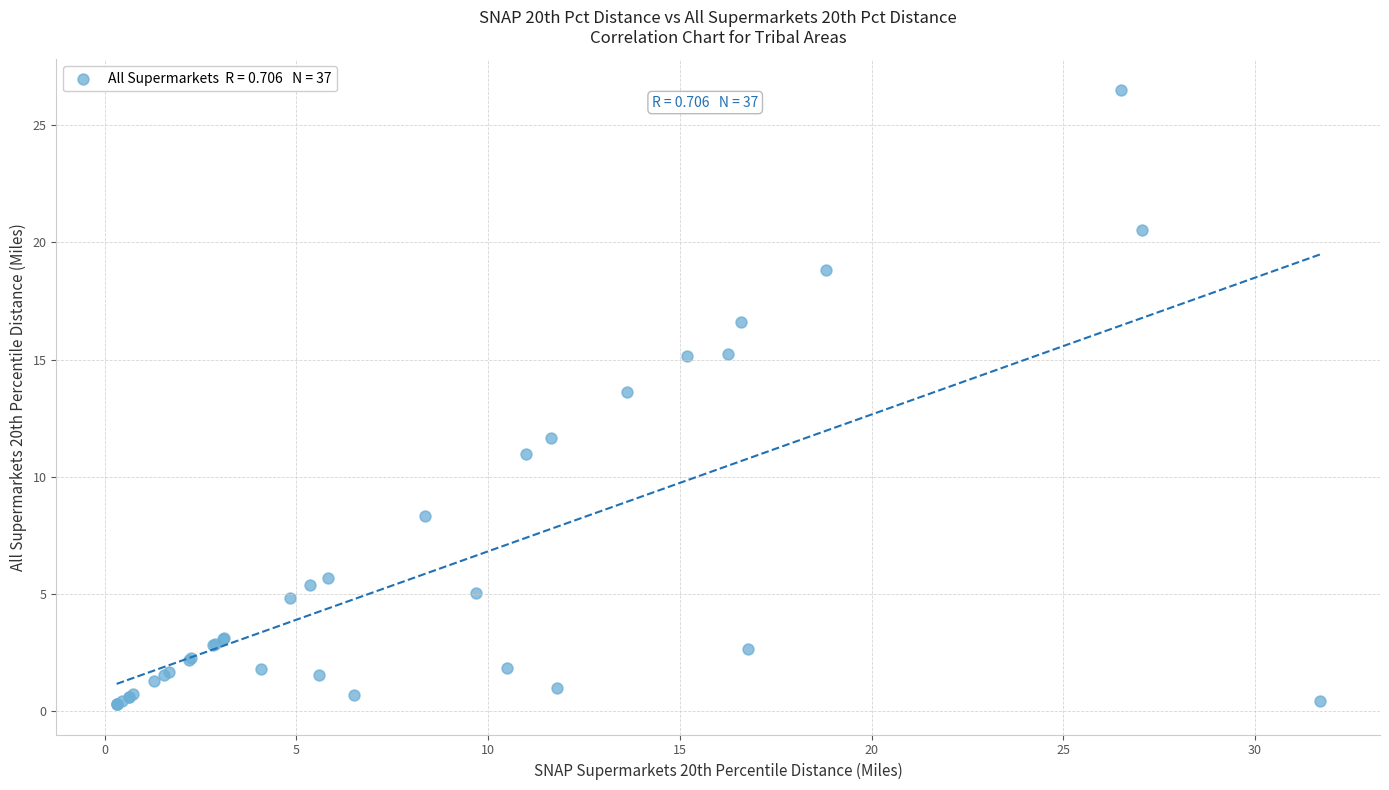

What Y value in the scatter plot is closest to 13?

13.6